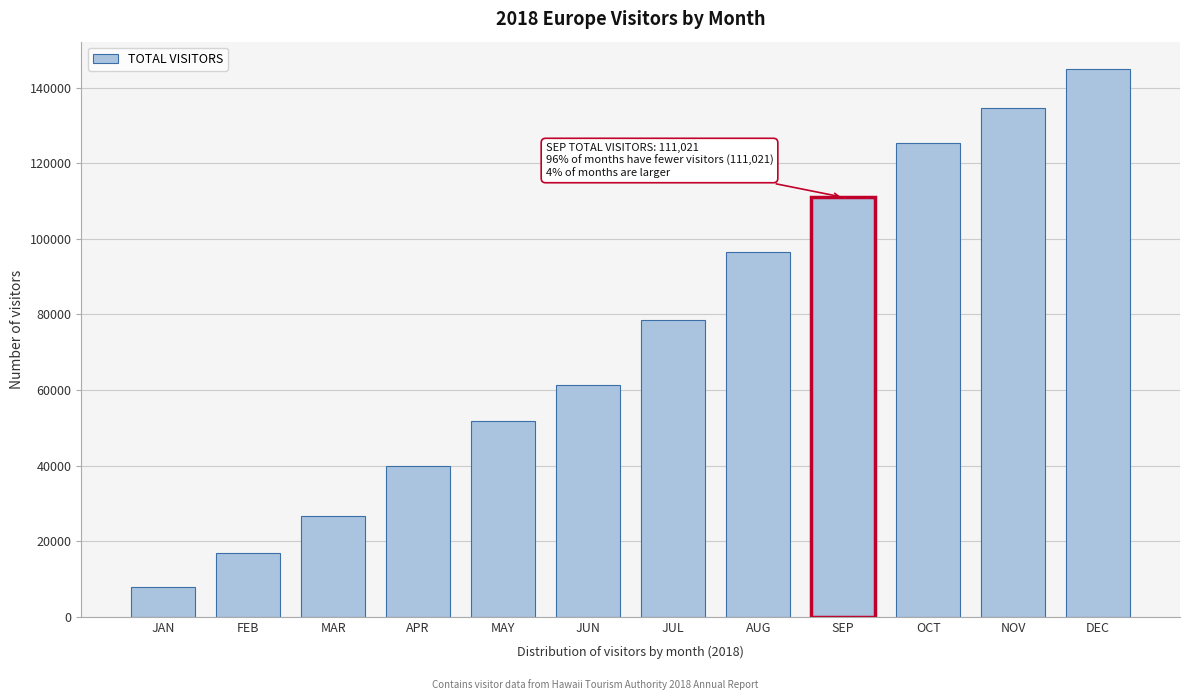

Reading right to left, transcribe all the data shown in this chart.

144953.1	134577.4	125317.5	111021.7	96657.5	78446.3	61204.6	51792.0	39956.3	26615.2	16864.8	7800.9